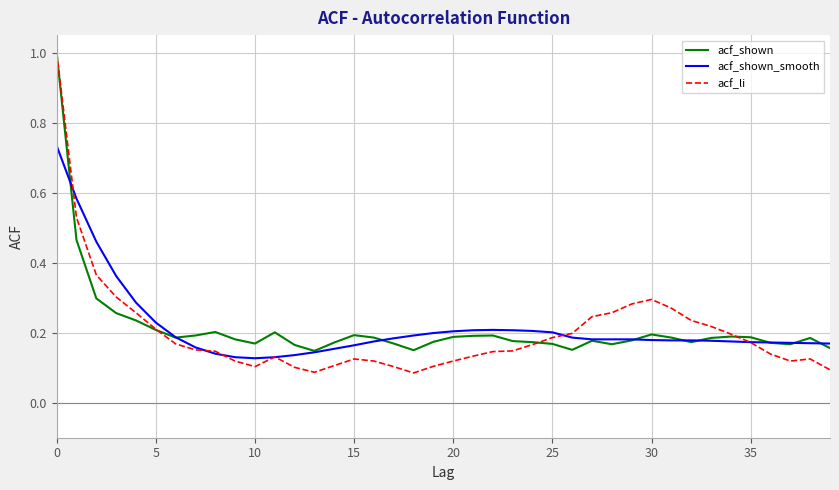

What is the maximum value for acf_li?

1.0